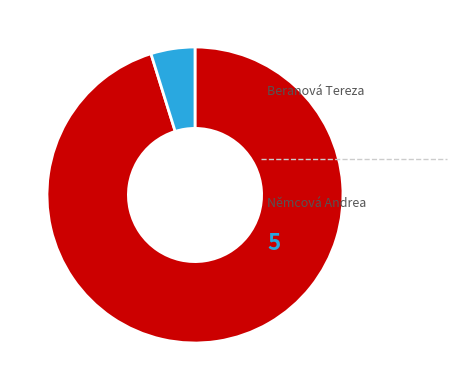

Is there any slice that represents more than half of the pie?

Yes